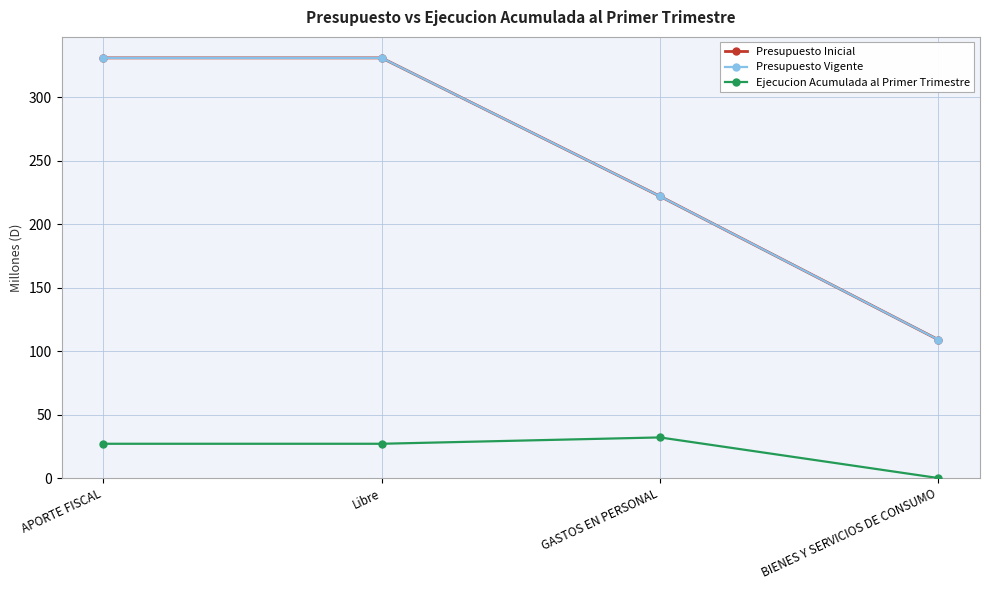

Is this an area chart (filled region under the line)?

No